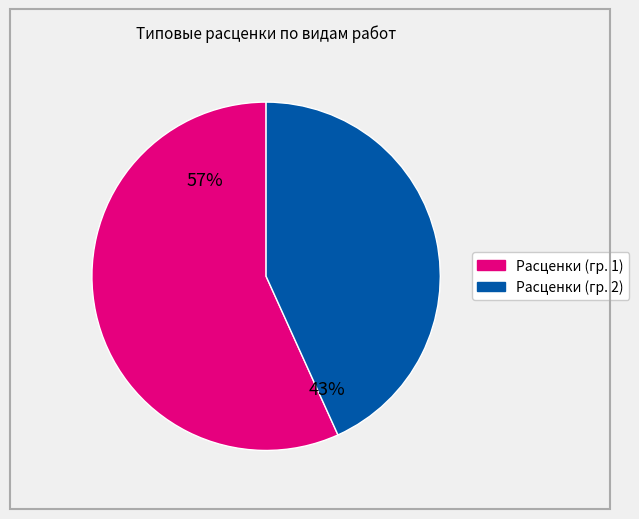

Is there any slice that represents more than half of the pie?

Yes